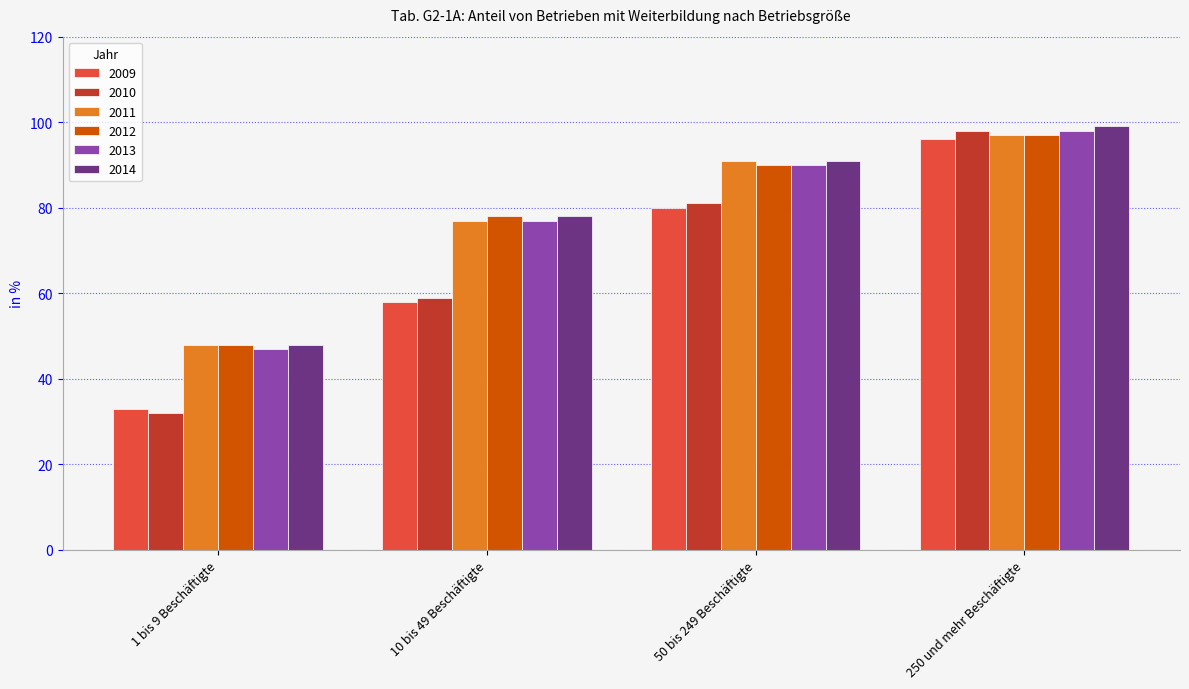

What is the label of the 1st bar from the left?

1 bis 9 Beschäftigte